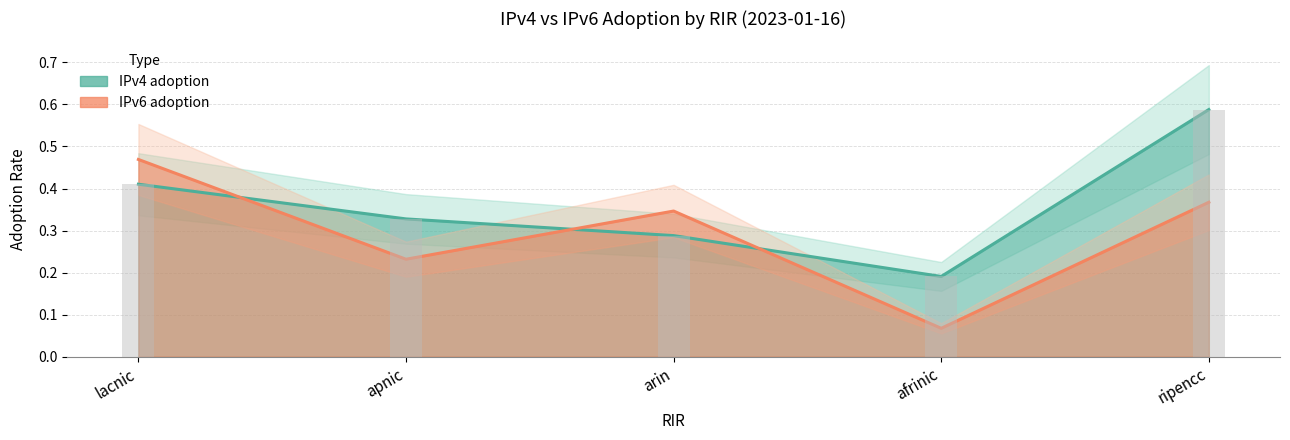

What is the difference between the highest and lowest values at lacnic?

0.1